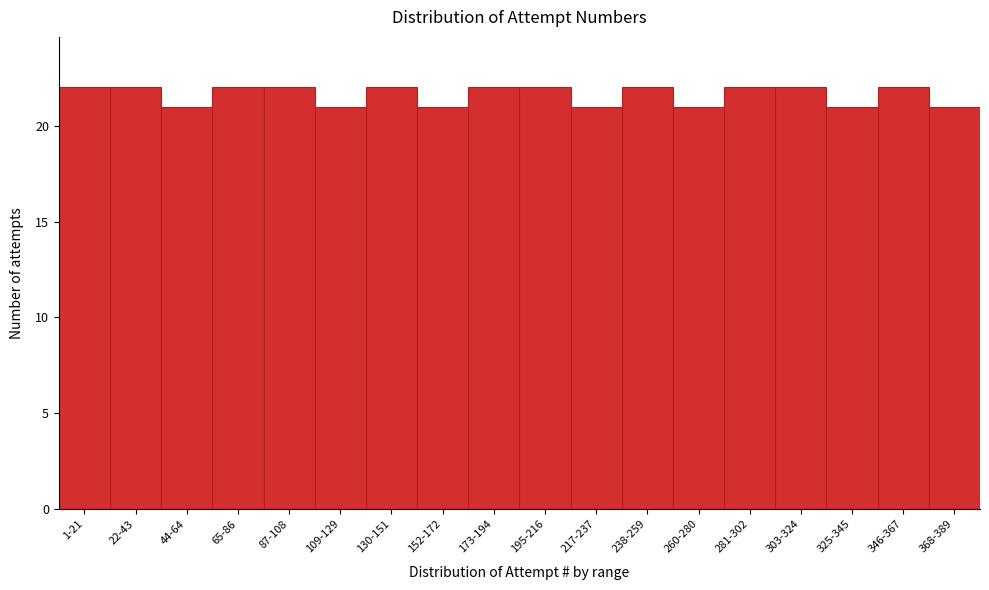

Reading left to right, transcribe all the data shown in this chart.

22	22	21	22	22	21	22	21	22	22	21	22	21	22	22	21	22	21